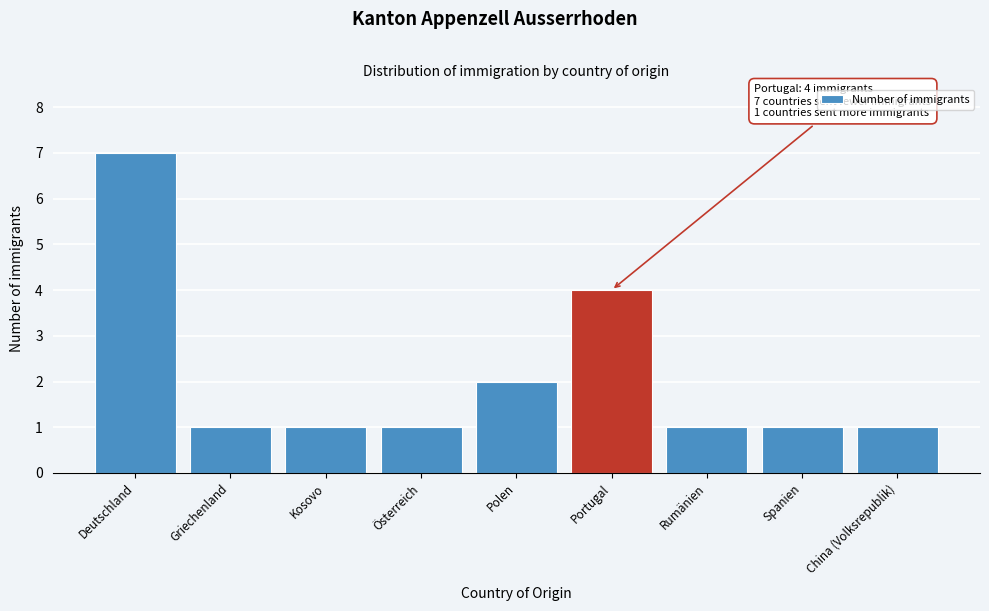

Reading left to right, transcribe all the data shown in this chart.

7	1	1	1	2	4	1	1	1